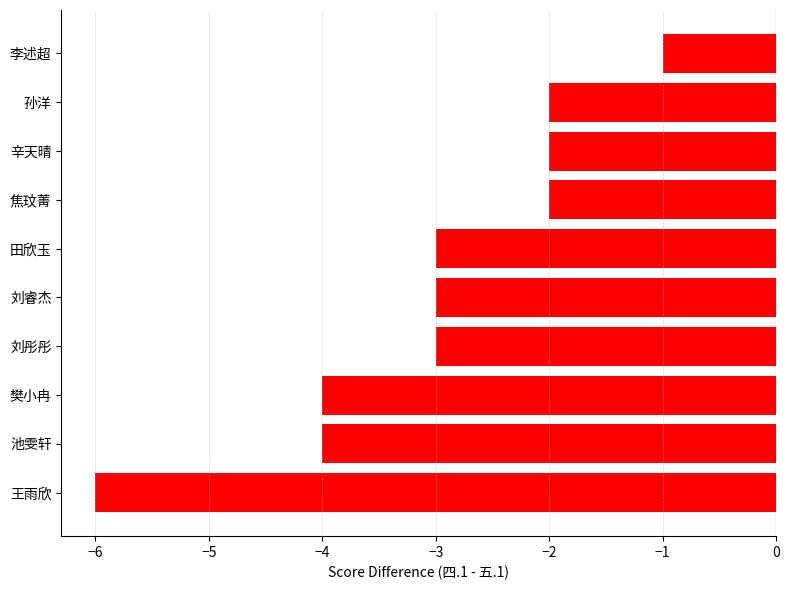

Read the value at 王雨欣.

-6